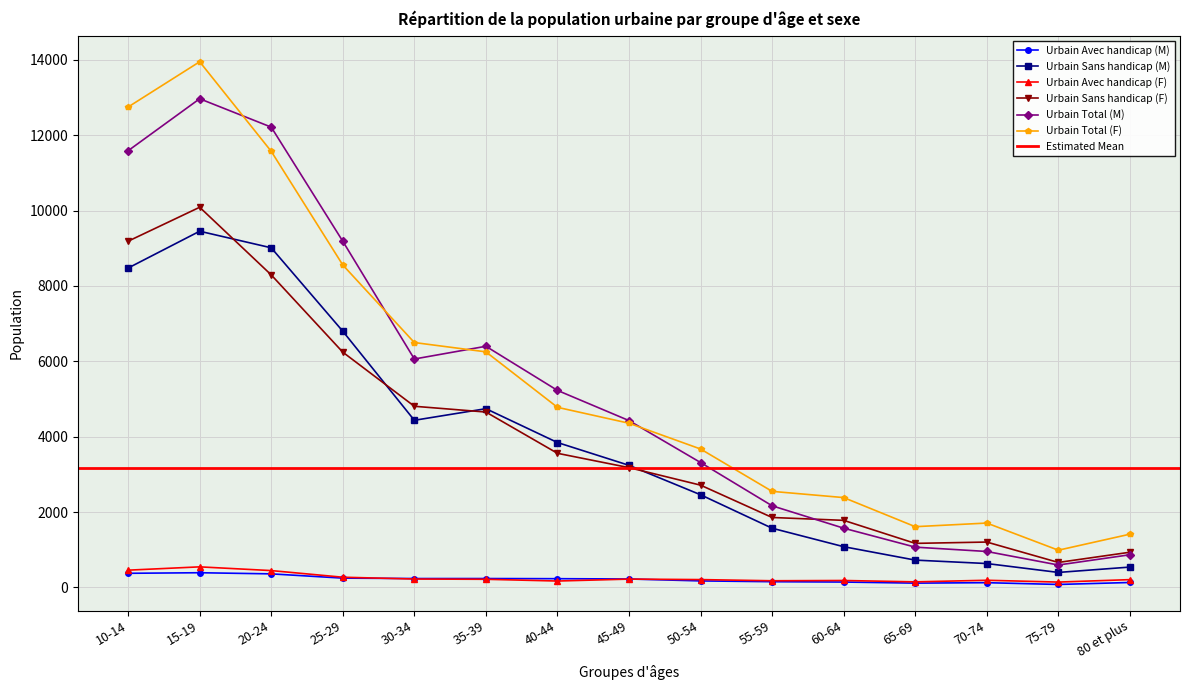

At which label is Urbain Sans handicap (M) closest to 4926?

35-39